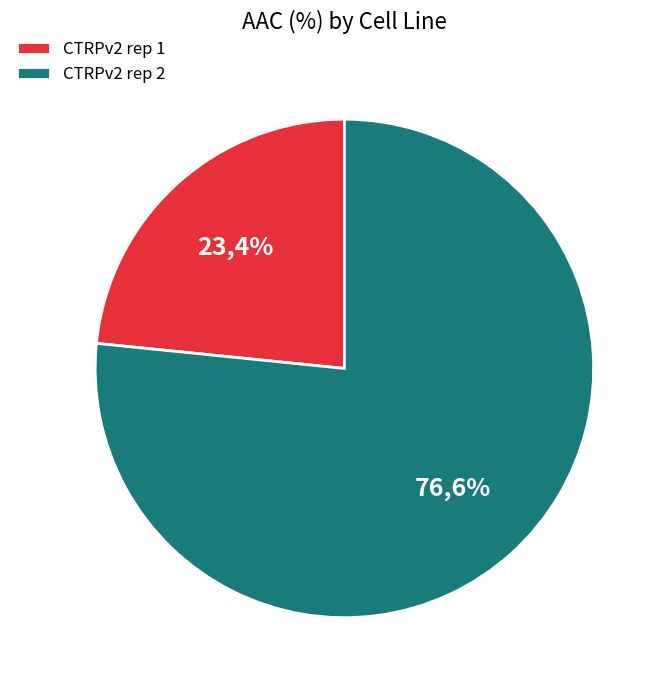

Is it true that CTRPv2 rep 2 is 69% of the pie?

False